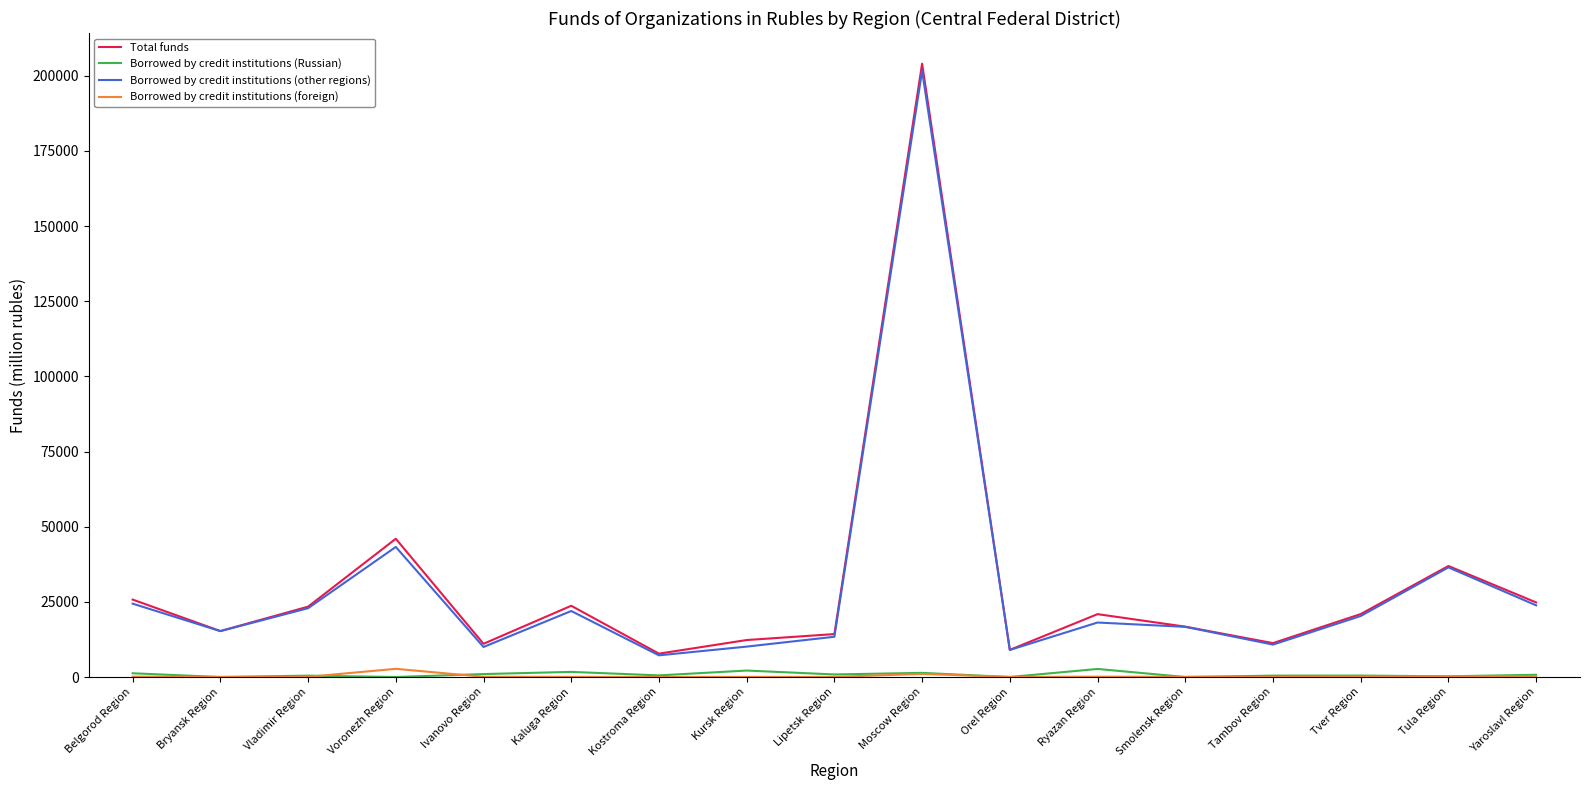

True or false: Borrowed by credit institutions (foreign) and Borrowed by credit institutions (other regions) cross at least once.

False